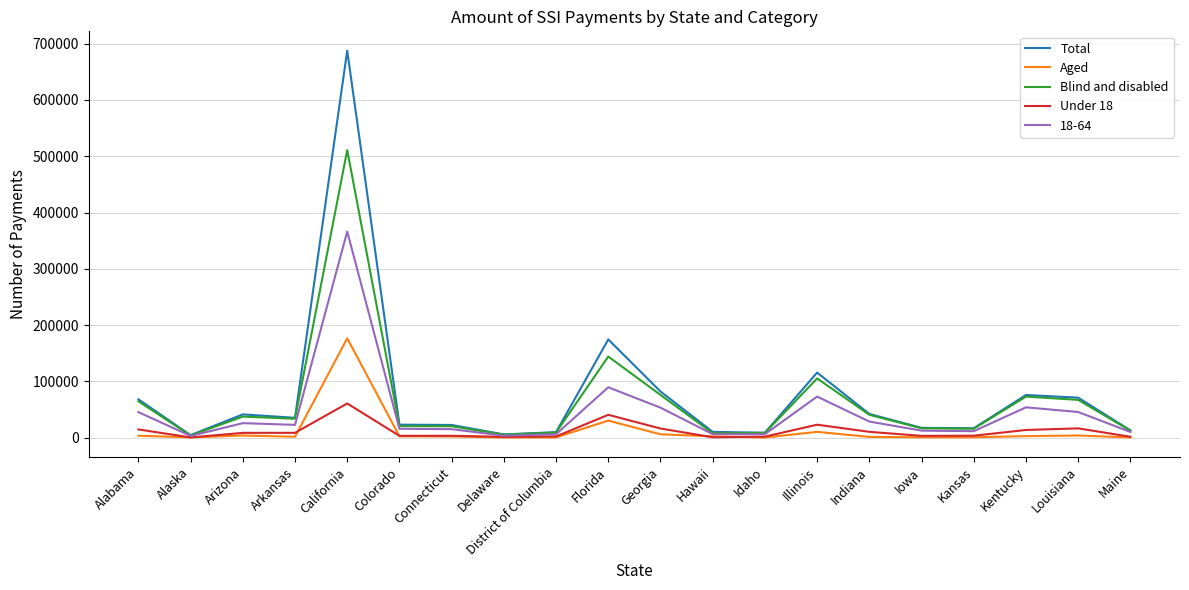

What is the approximate value of Blind and disabled at California, to the nearest 50?

511000